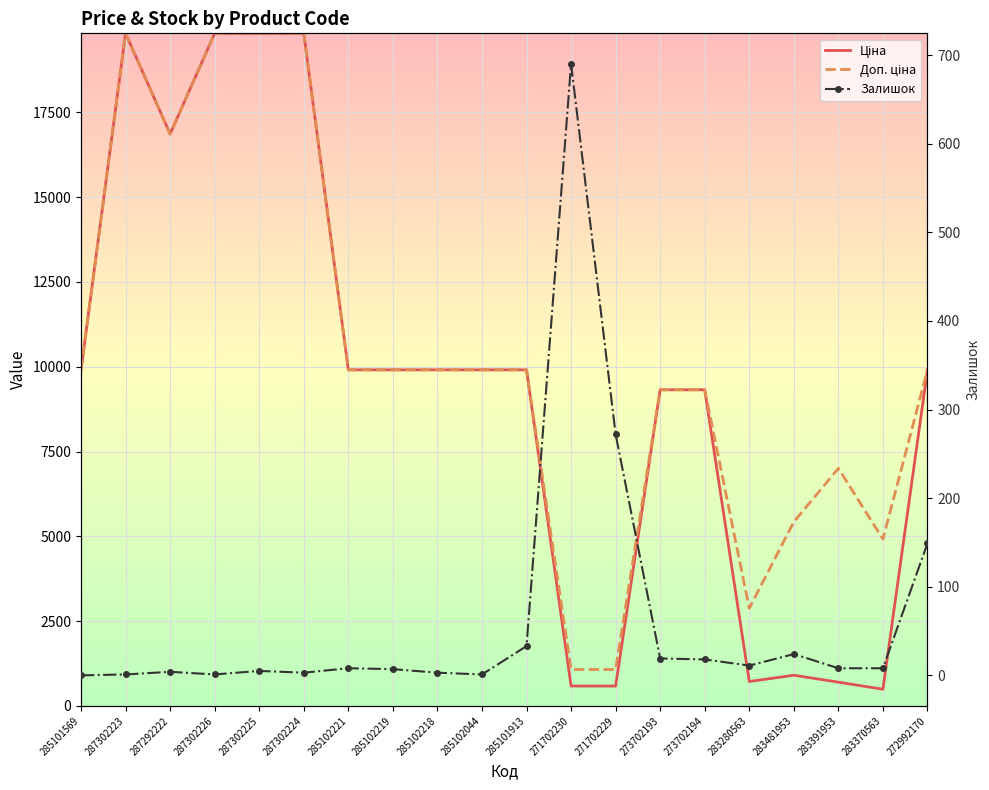

How many values in the Залишок series are below 8?

9